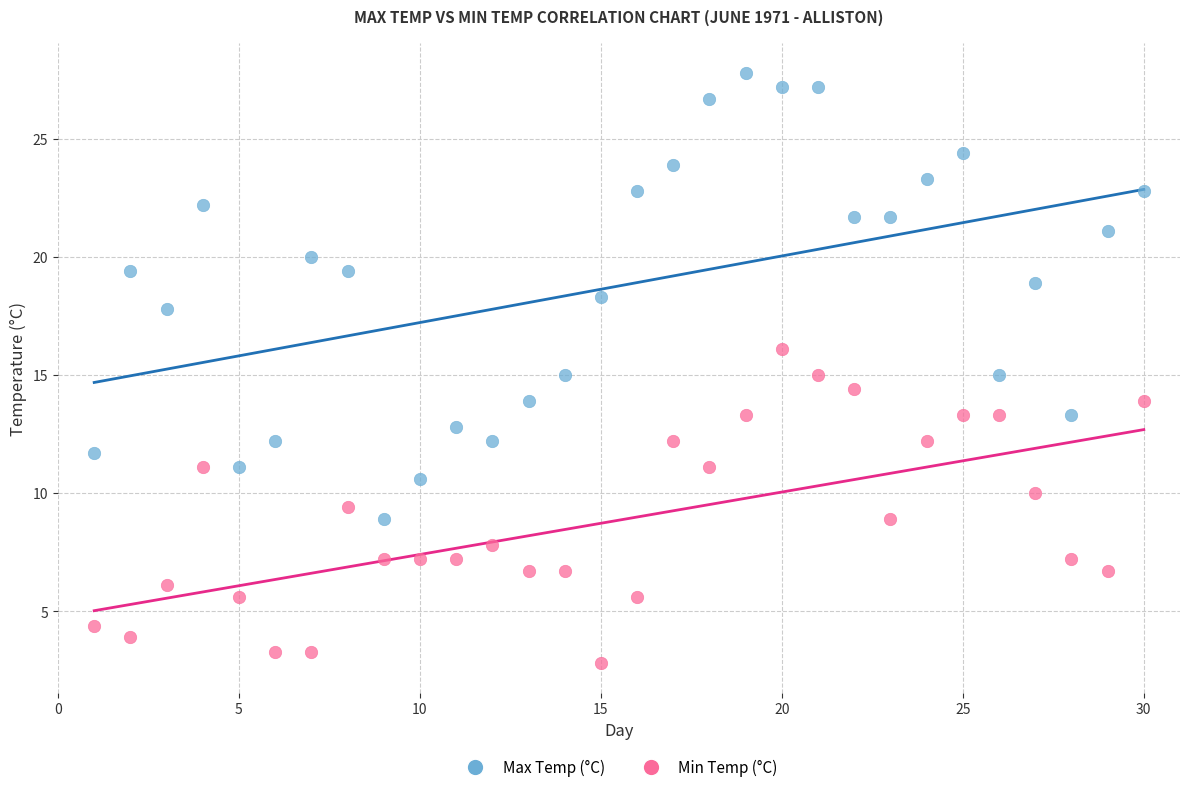

Which series reaches the maximum Y coordinate?

Max Temp (°C)